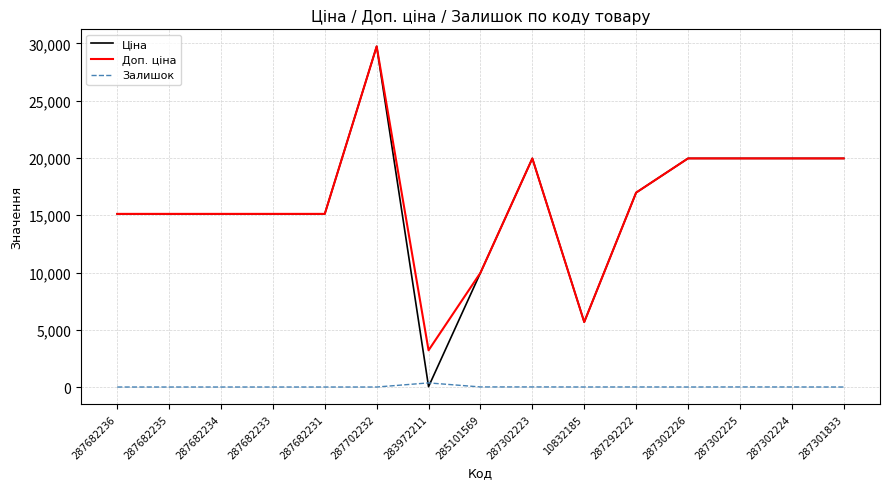

What is the difference between the highest and lowest values at 287682233?

15120.0